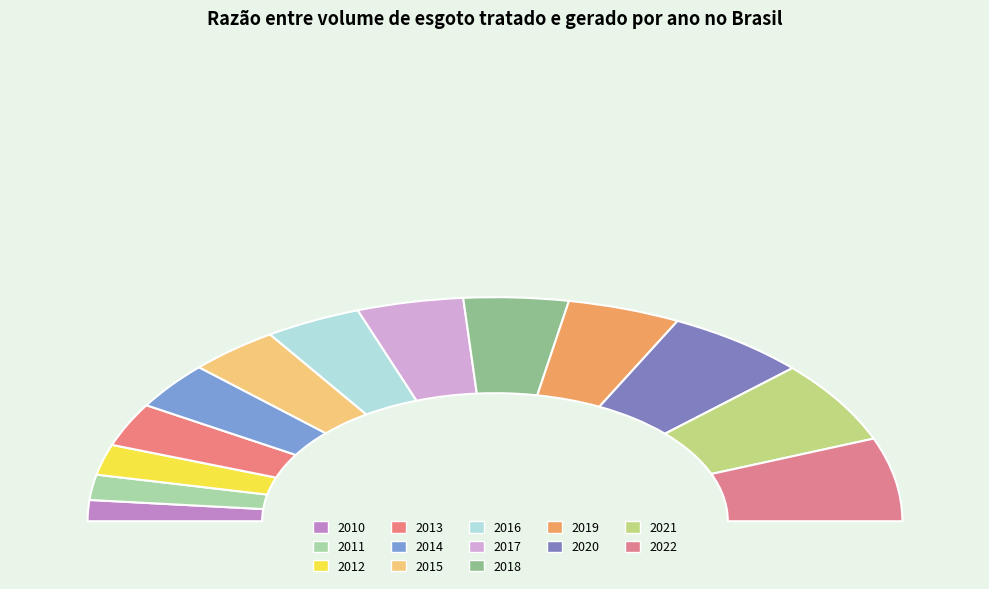

Between 2013 and 2011, which is larger?

2013